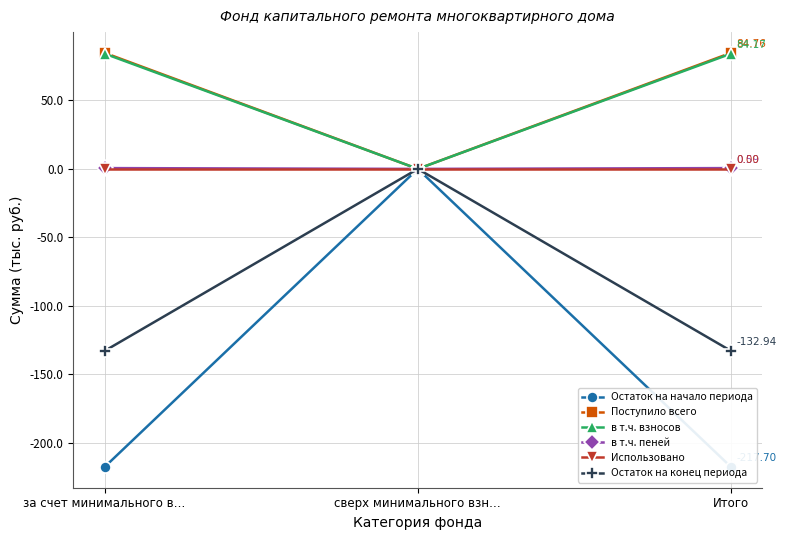

What is the total value across all series at за счет минимального в…?

-181.1